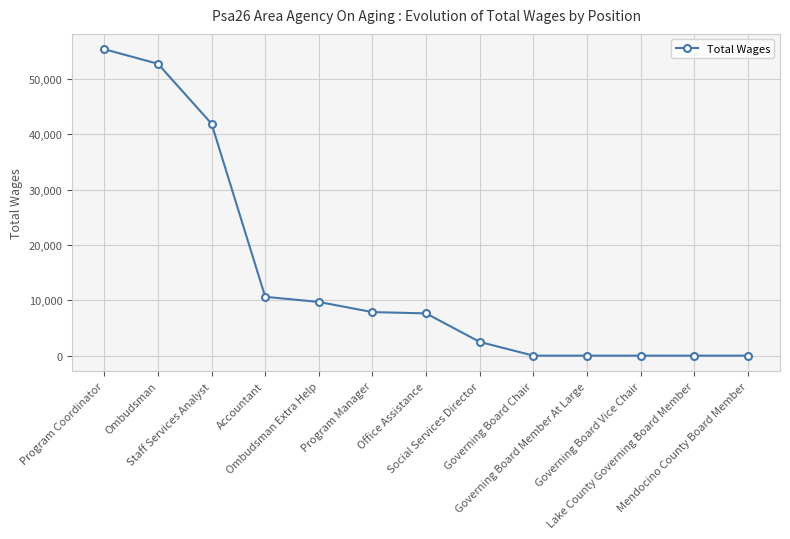

How many categories are shown in the chart?

13